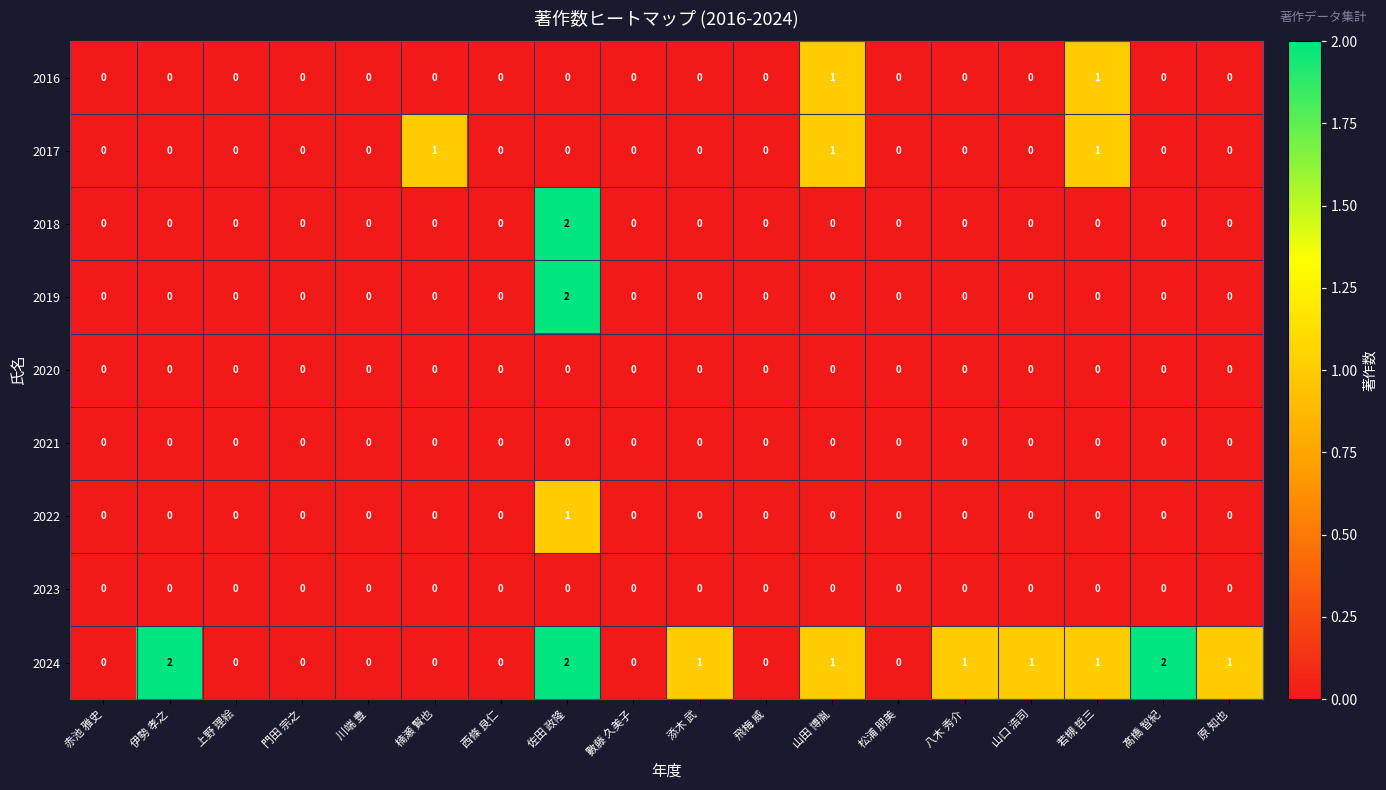

What is the sum of all 2017 values?

3